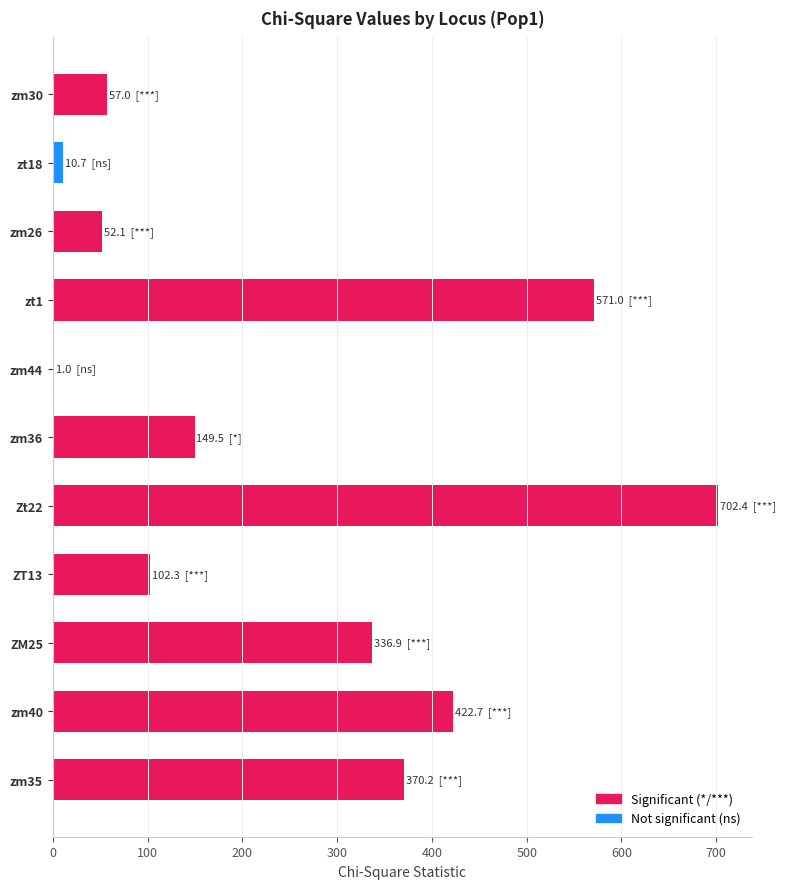

What is the maximum value shown in the chart?

702.4